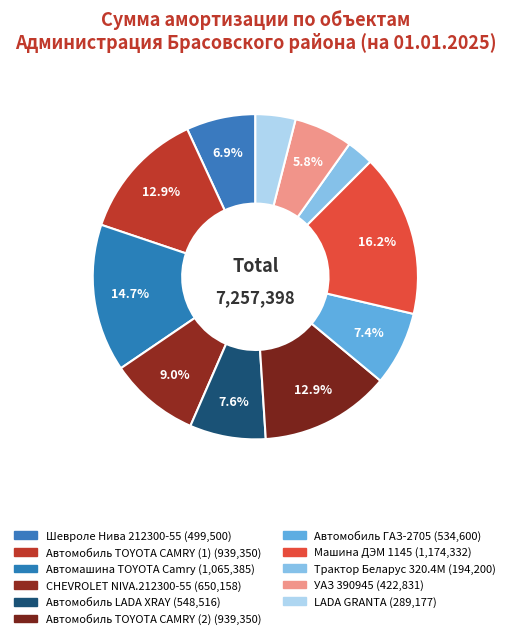

To the nearest percent, what percentage of the pie is УАЗ 390945?

6%